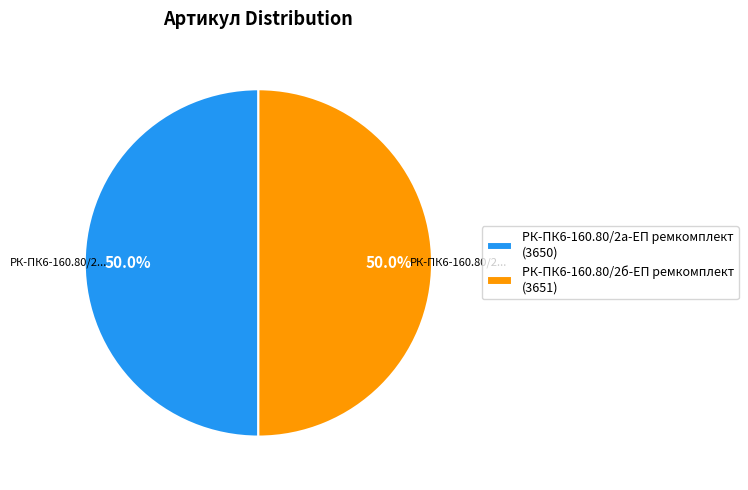

To the nearest percent, what portion does РК-ПК6-160.80/2б-ЕП ремкомплект represent?

50%